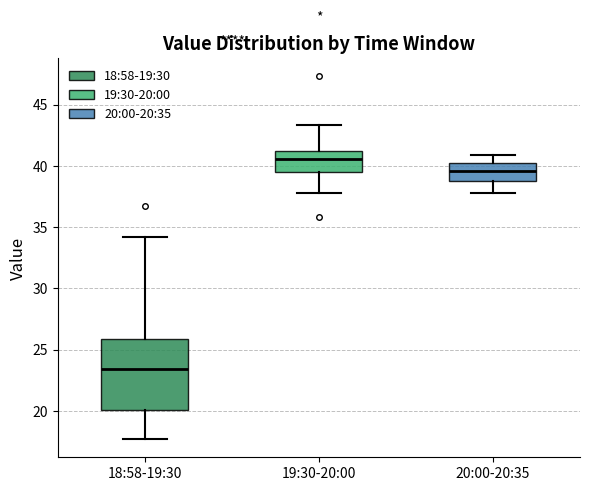

Reading left to right, read every box against the y-axis: the position of its median line, the range the box covers, and the ends of its whiskers. The values are not printed on the chart, so give them approximately, as read against the axis.

18:58-19:30: median 23.5, box 20.0 to 26.0, whiskers 17.5 to 34.0
19:30-20:00: median 40.5, box 39.5 to 41.5, whiskers 38.0 to 43.5
20:00-20:35: median 39.5, box 39.0 to 40.0, whiskers 38.0 to 41.0